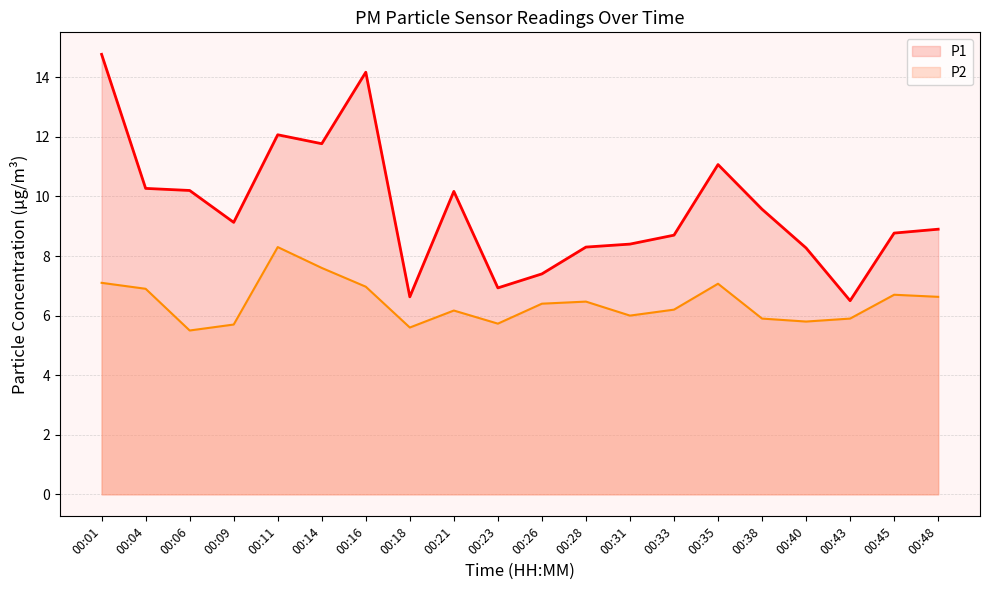

What is the sum of all P1 values?

192.0